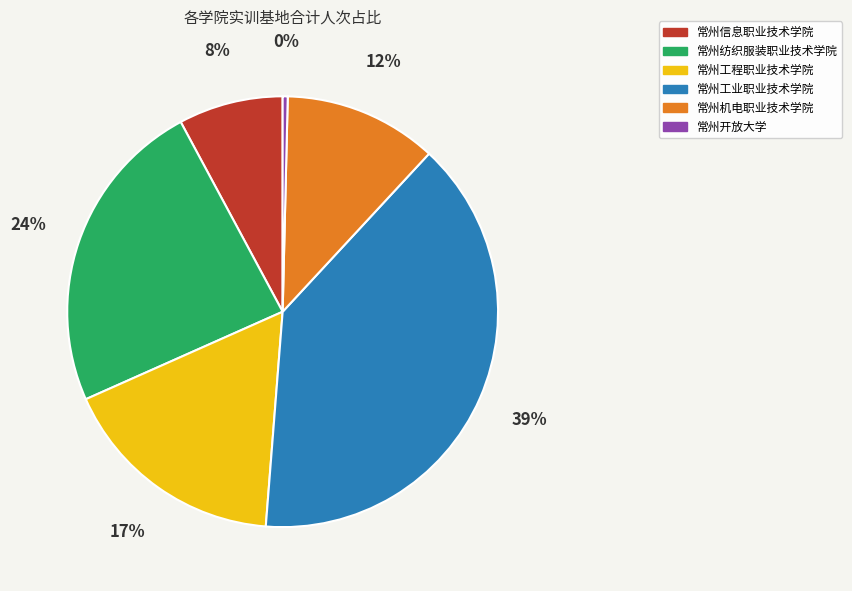

Count the number of slices in the pie.

6